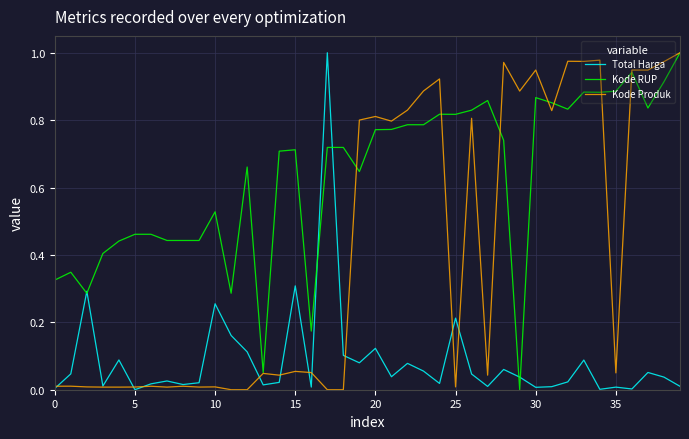

Rank the series by their average value, from lowest to highest.

Total Harga, Kode Produk, Kode RUP